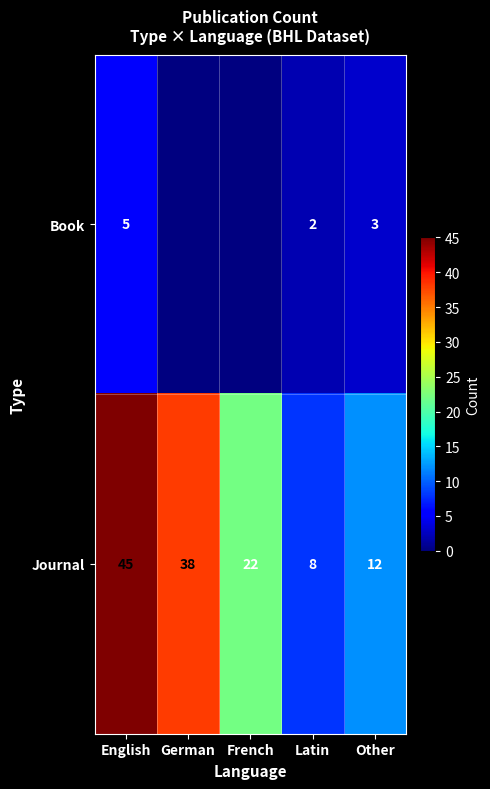

At Latin, list the series in order from largest to smallest.

Journal, Book